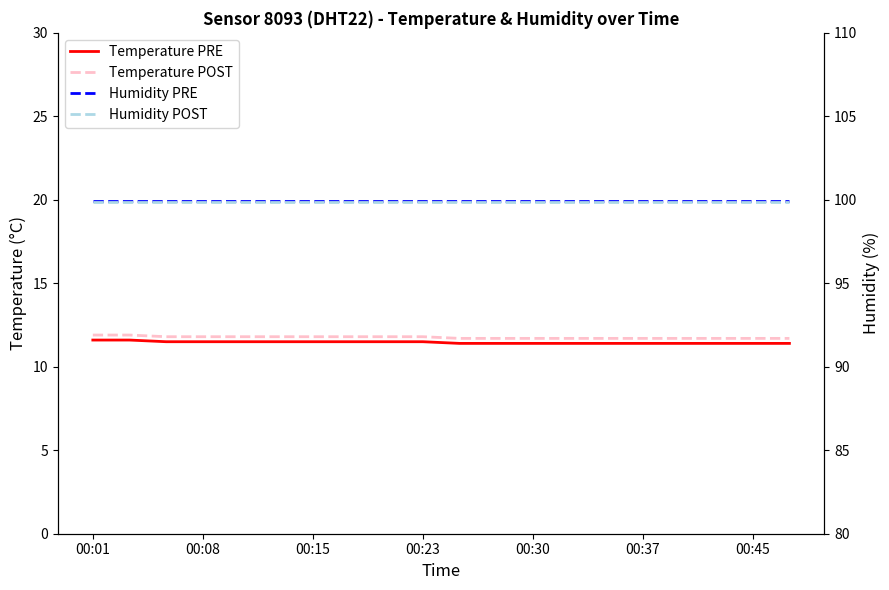

What is the average value of the Humidity POST series?

99.9